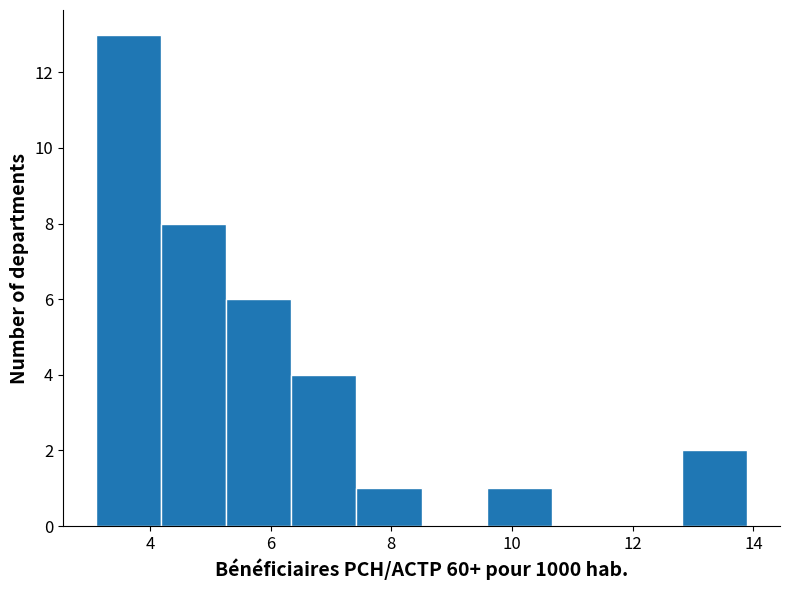

Reading left to right, list every bar in this chart as the range it spans on the x-axis followed by its height. Neither the bar edges nor the heights are printed on the chart, so give them approximately, as read against the axes.

3.10 to 4.18: 13
4.18 to 5.26: 8
5.26 to 6.34: 6
6.34 to 7.42: 4
7.42 to 8.50: 1
8.50 to 9.58: 0
9.58 to 10.66: 1
10.66 to 11.74: 0
11.74 to 12.82: 0
12.82 to 13.90: 2